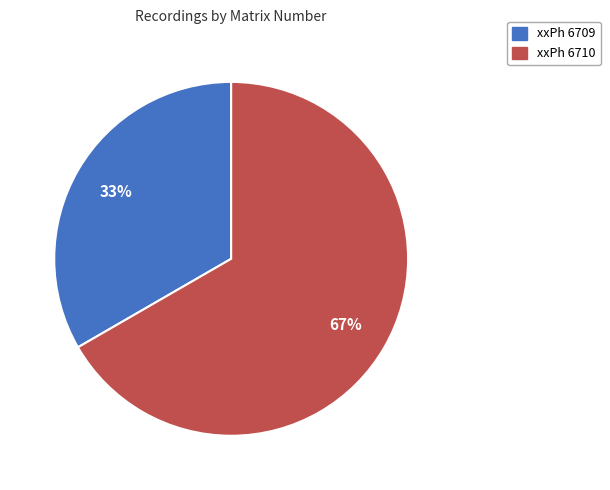

To the nearest percent, what percentage of the pie is xxPh 6710?

67%